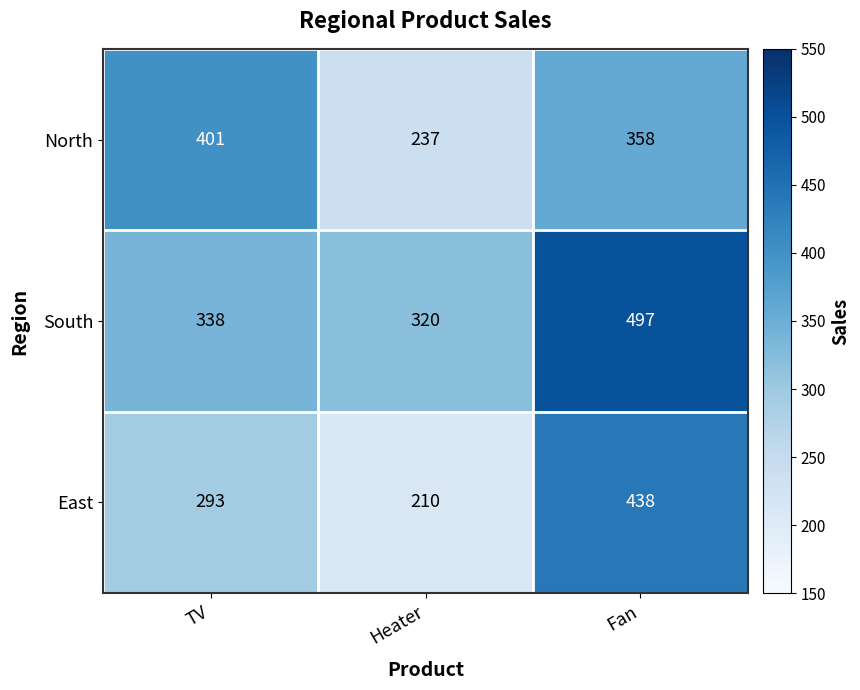

Which label corresponds to the smallest value in the chart?

Heater